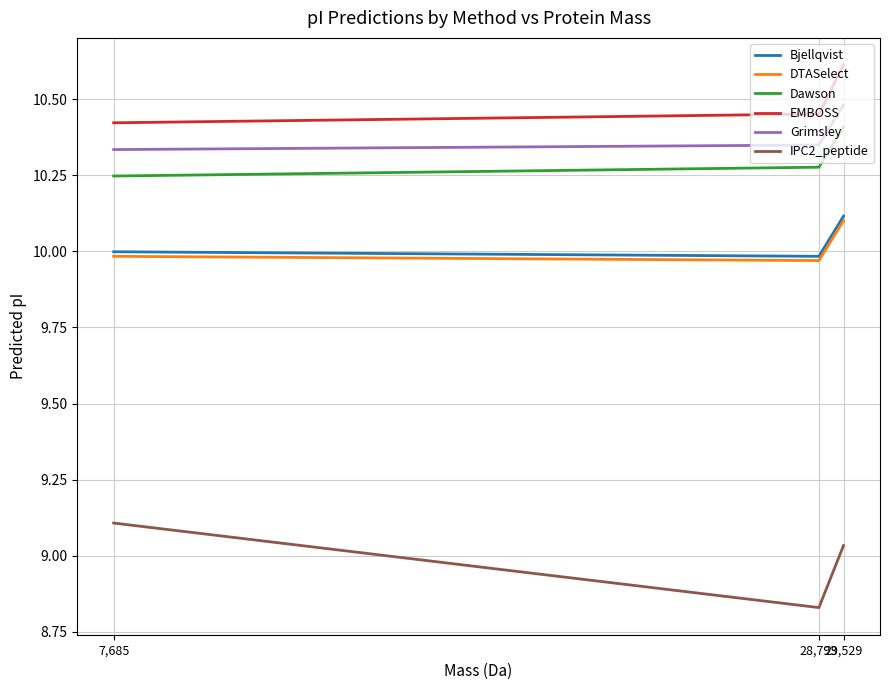

What is the average value of the Dawson series?

10.3